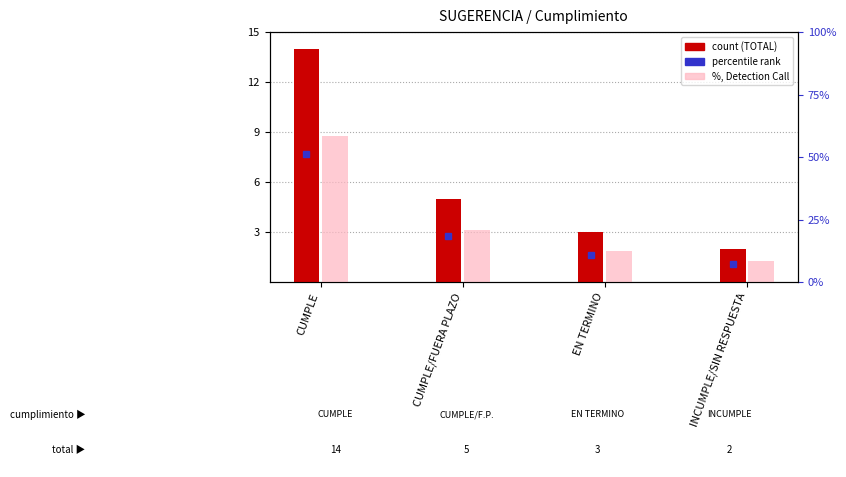

Reading left to right, what are all the values shown in this chart?

TOTAL: 14.0	5.0	3.0	2.0
% (right): 58.3	20.8	12.5	8.3